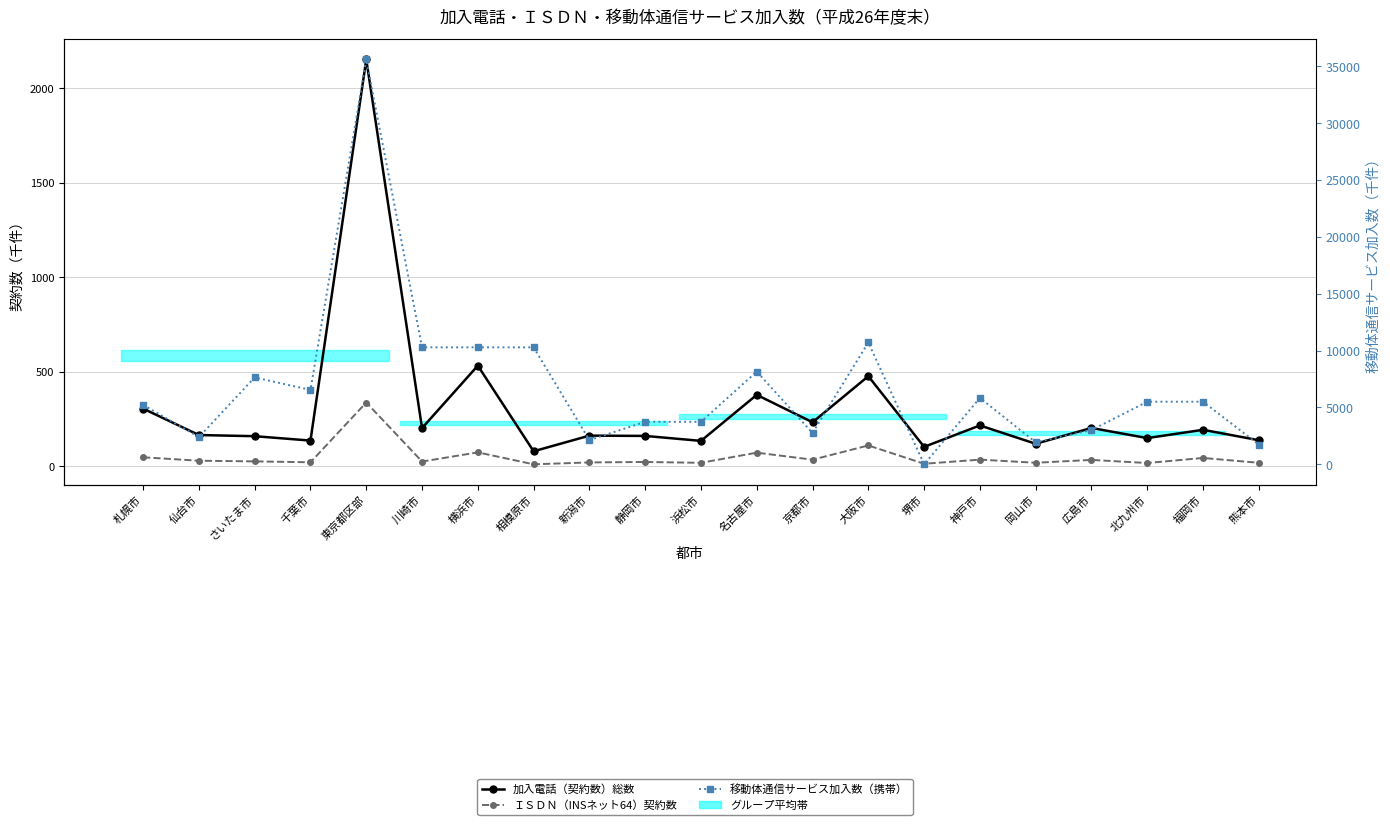

What are all the series names shown in the legend?

加入電話（契約数）総数, ＩＳＤＮ（INSネット64）契約数, 移動体通信サービス加入数（携帯）